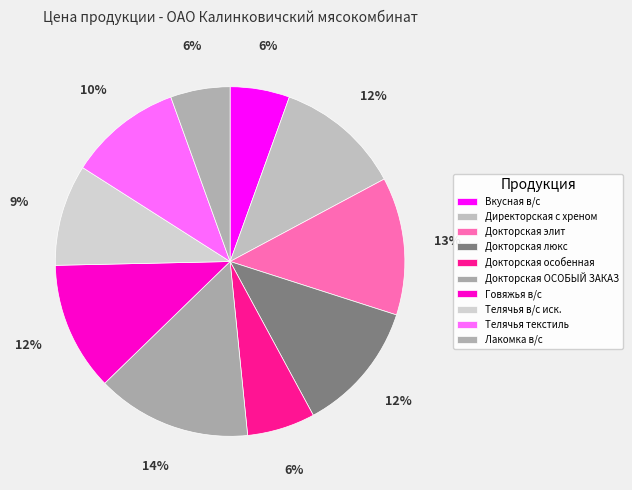

To the nearest percent, what is the difference between the Вкусная в/с and Говяжья в/с slice percentages?

6%